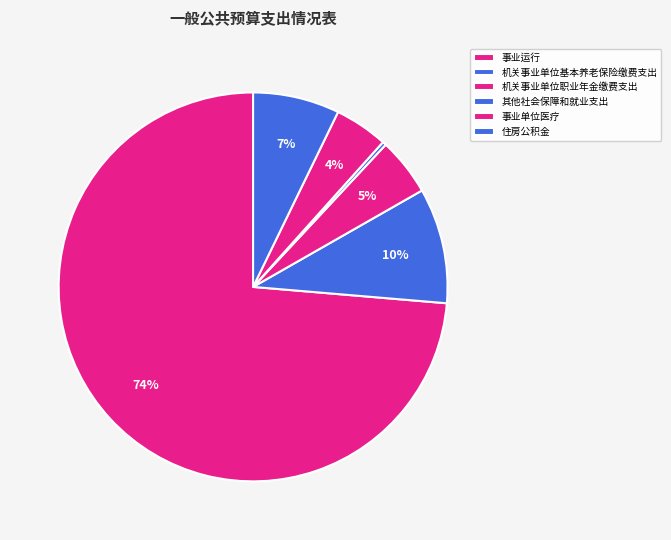

Count the number of slices in the pie.

6